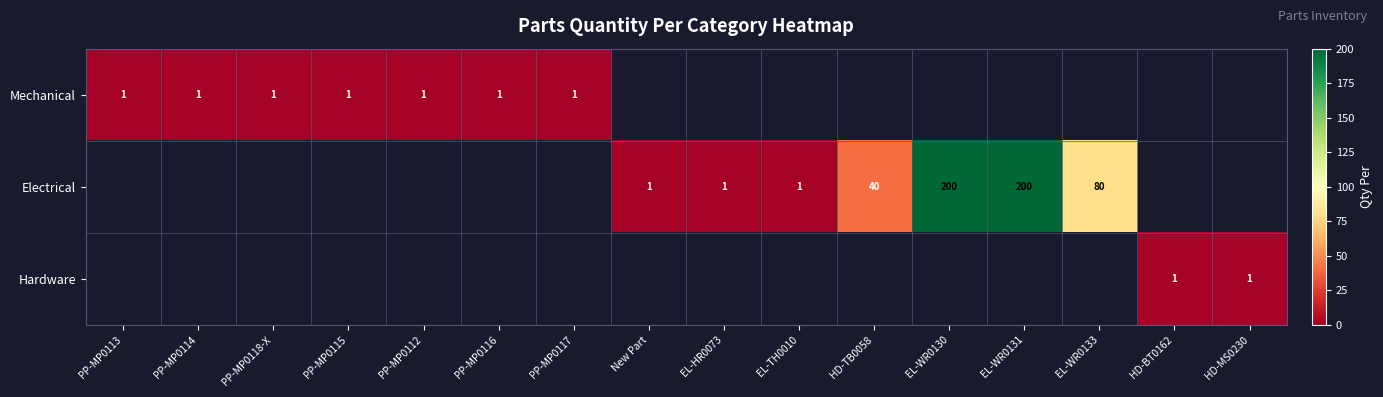

The value of Mechanical at PP-MP0117 is 1. True or false?

True